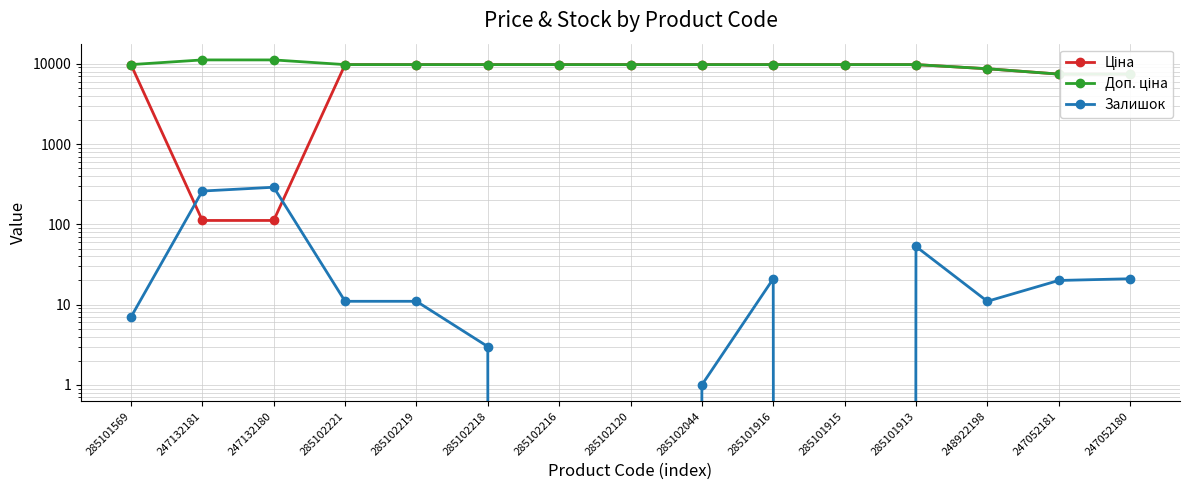

True or false: Ціна has a value of 13095.7 at 247052181.

False